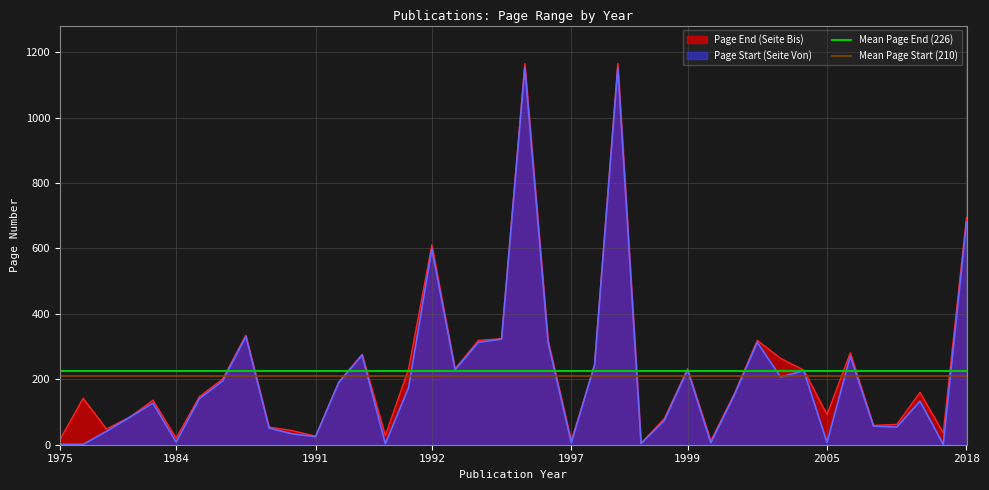

Where is Page Start (Seite Von) nearest to the value 577?

1992